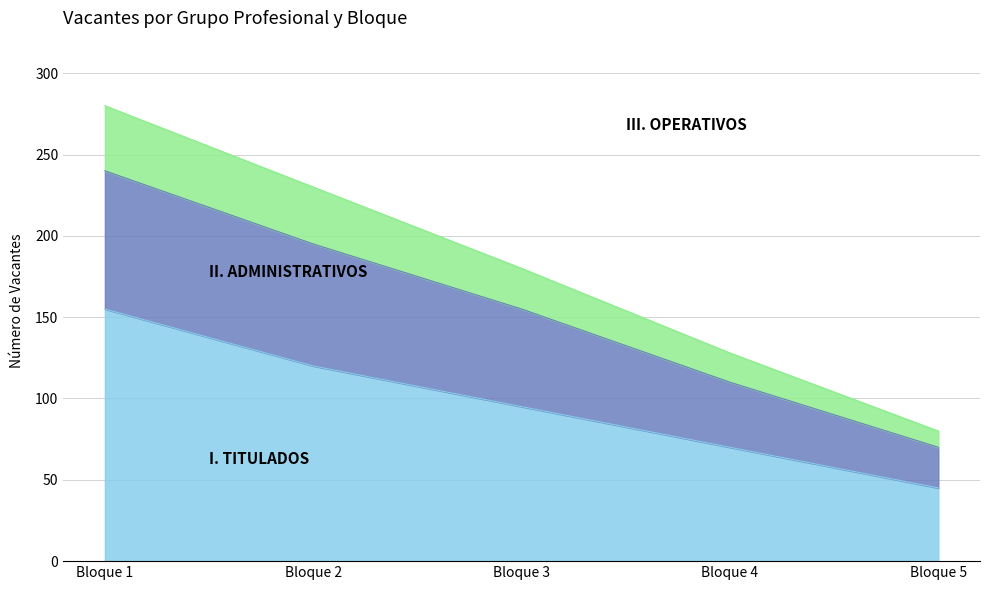

At which category is the sum across all series the highest?

Bloque 1